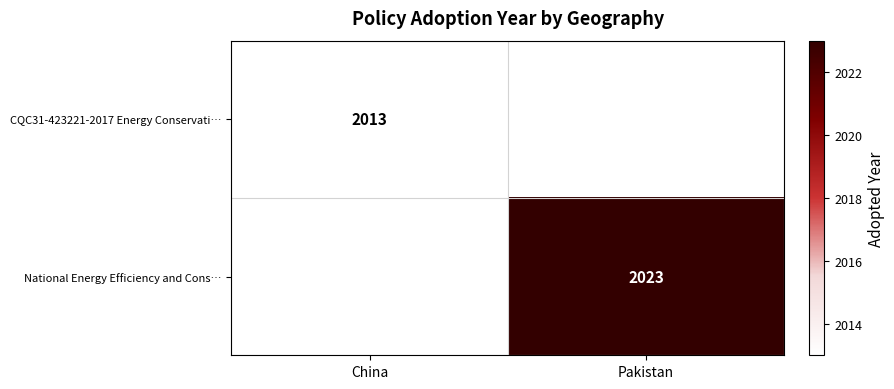

What is the maximum value shown in the chart?

2023.0